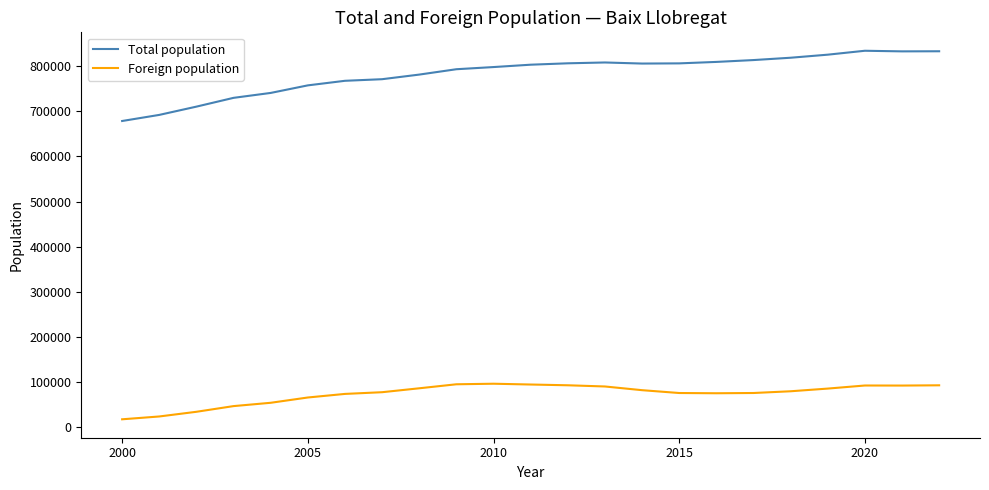

True or false: Total population and Foreign population intersect in this chart.

False